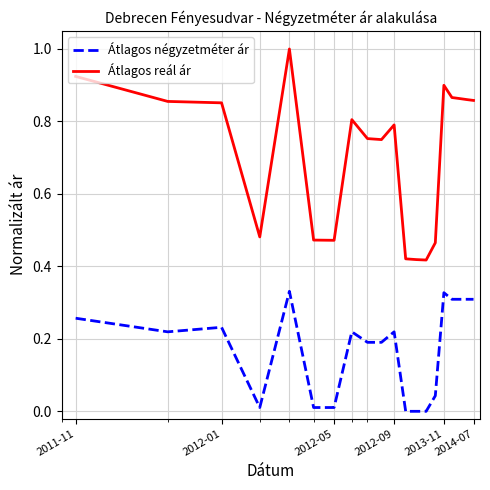

What is the difference between the maximum and minimum values in the Átlagos reál ár series?

0.6